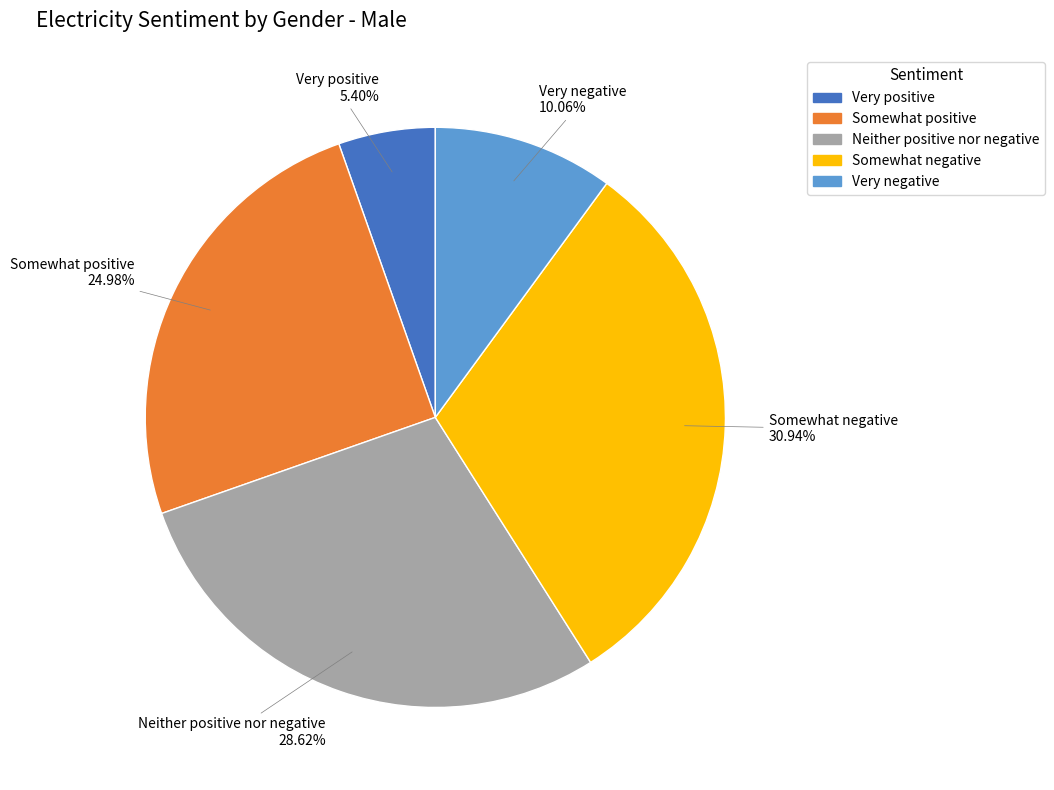

Does Very positive represent more than half of the total?

No